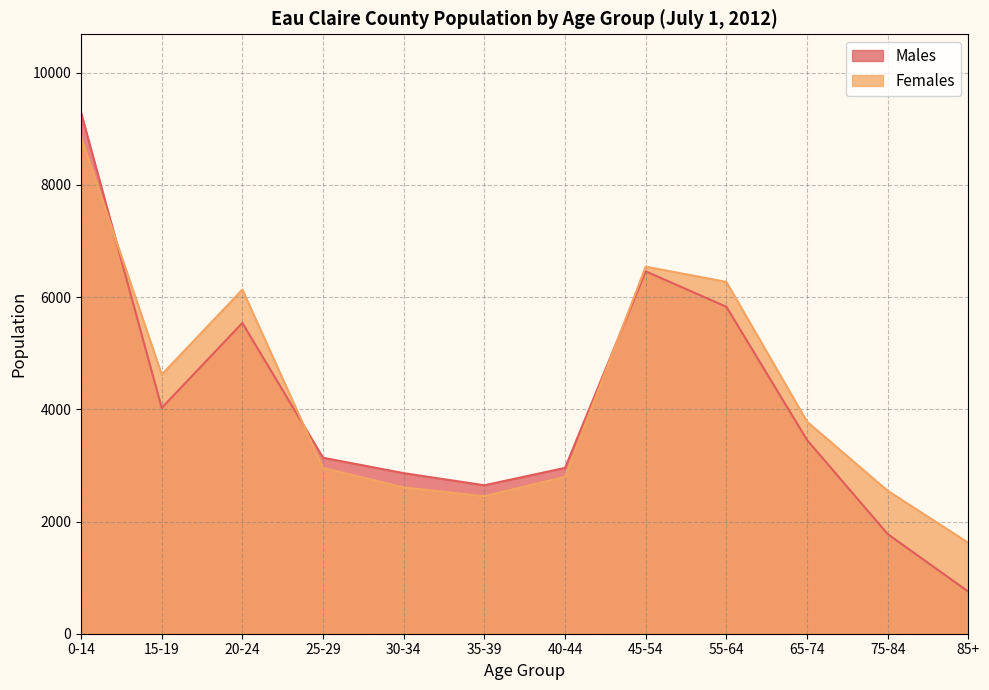

True or false: Males and Females cross at least once.

True